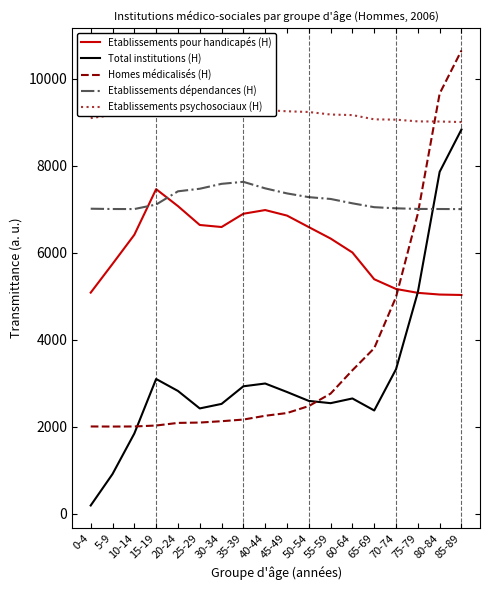

Which series has the widest spread of values?

Homes médicalisés (H)